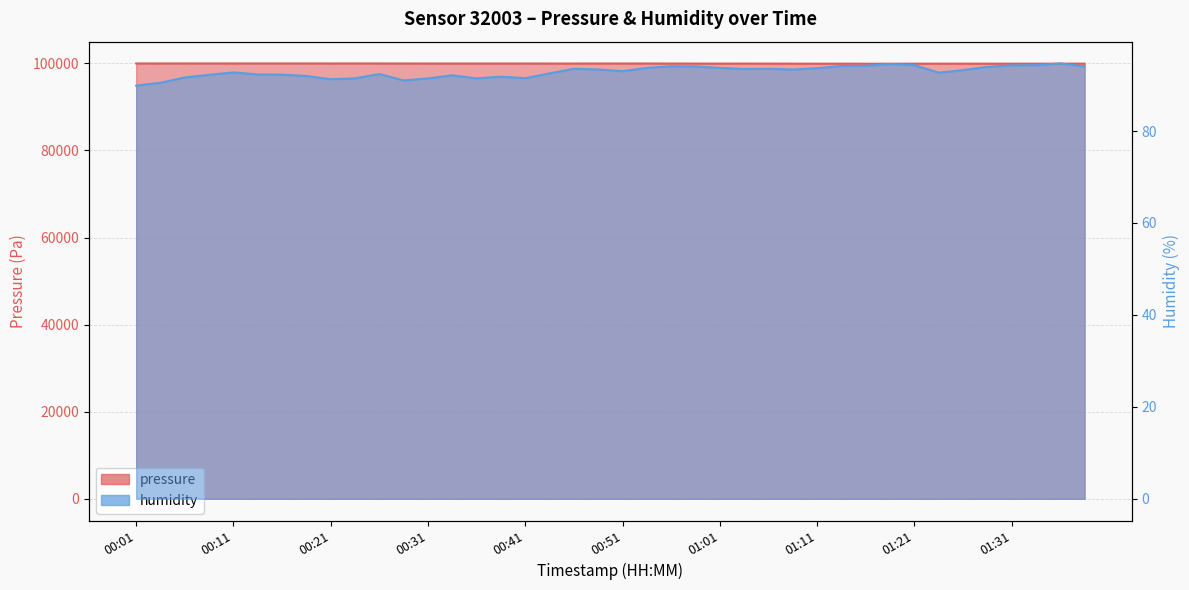

The pressure series shows 99973.2 at 00:38. True or false?

True